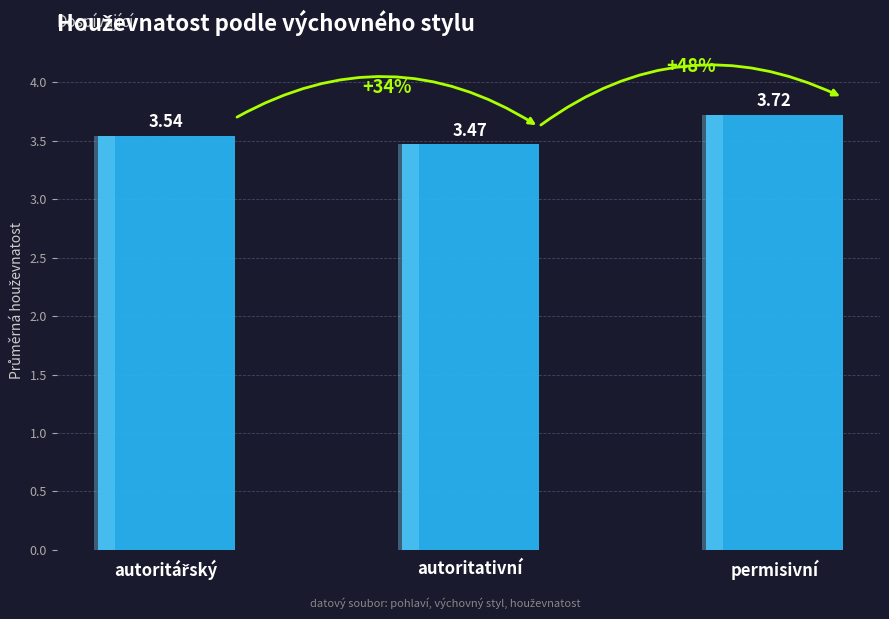

How many bars are there in total?

3